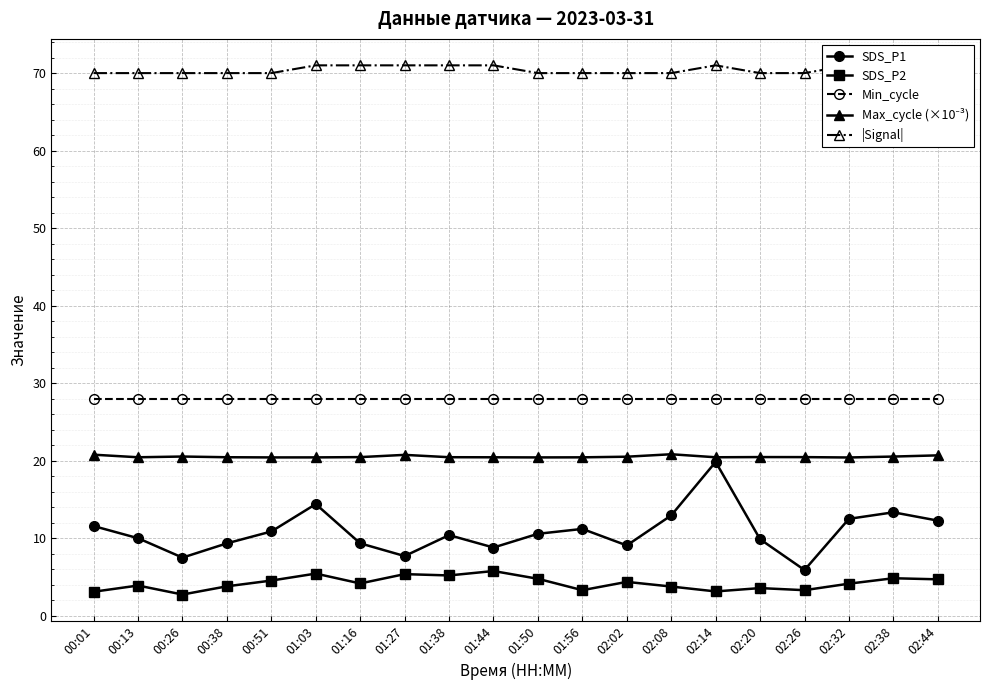

True or false: Max_cycle (×10⁻³) and |Signal| cross at least once.

False